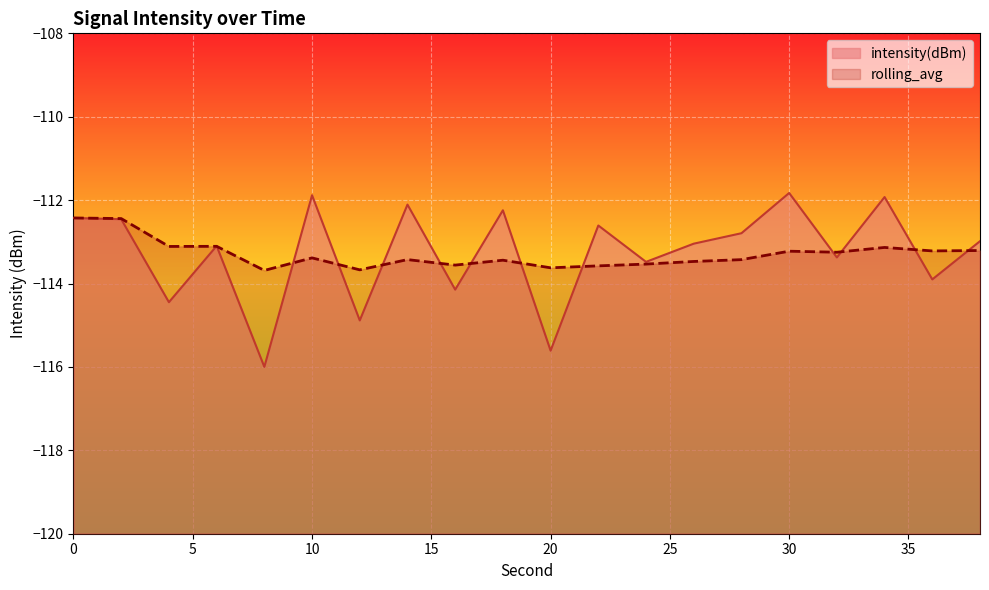

Reading left to right, what are all the values shown in this chart?

intensity(dBm): -112.4	-112.5	-114.4	-113.1	-116.0	-111.9	-114.9	-112.1	-114.1	-112.2	-115.6	-112.6	-113.5	-113.0	-112.8	-111.8	-113.4	-111.9	-113.9	-113.0
rolling_avg: -112.4	-112.4	-113.1	-113.1	-113.7	-113.4	-113.7	-113.4	-113.6	-113.4	-113.6	-113.6	-113.5	-113.5	-113.4	-113.2	-113.2	-113.1	-113.2	-113.2